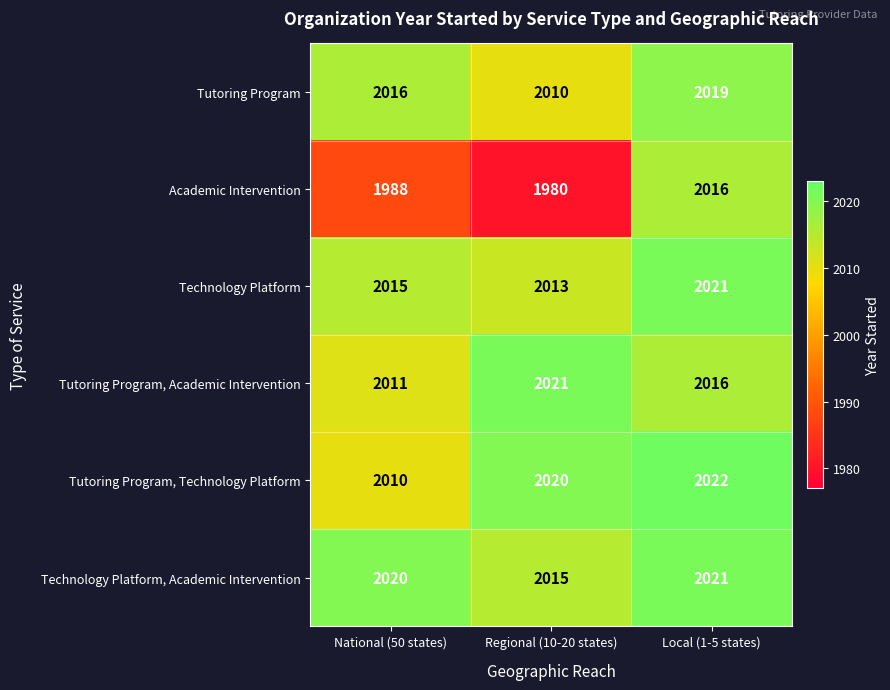

Count the number of categories in the chart.

3